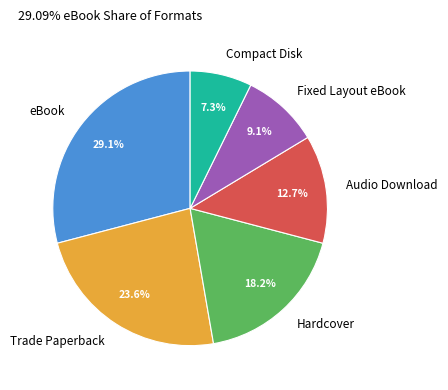

Which slice is the largest?

eBook